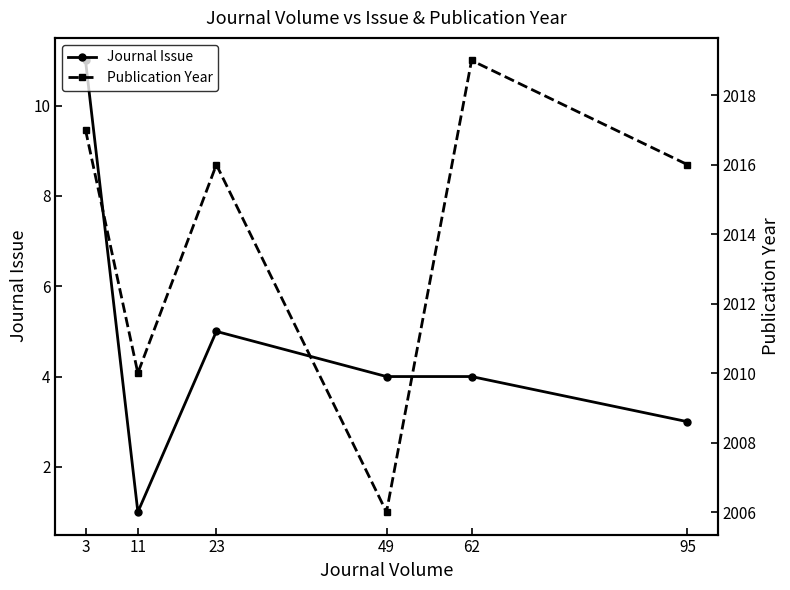

What is the highest value of the Publication Year series?

2019